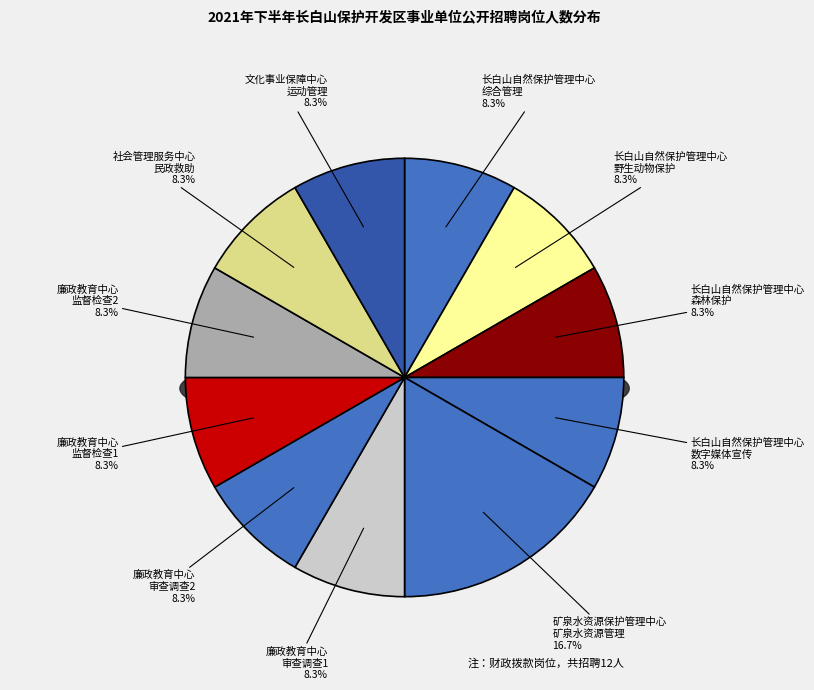

What portion of the pie excludes 社会管理服务中心
民政救助?

91.7%